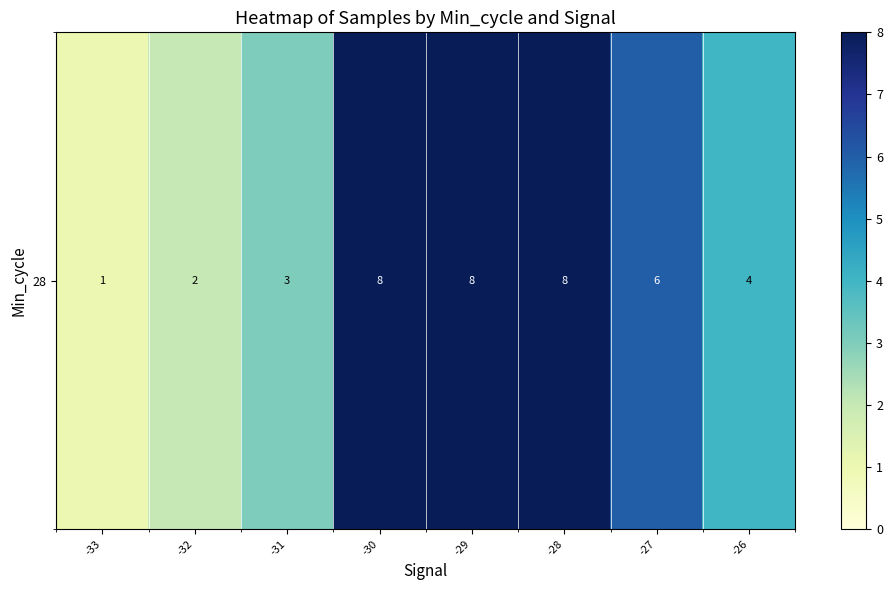

Reading left to right, what are all the values shown in this chart?

1	2	3	8	8	8	6	4